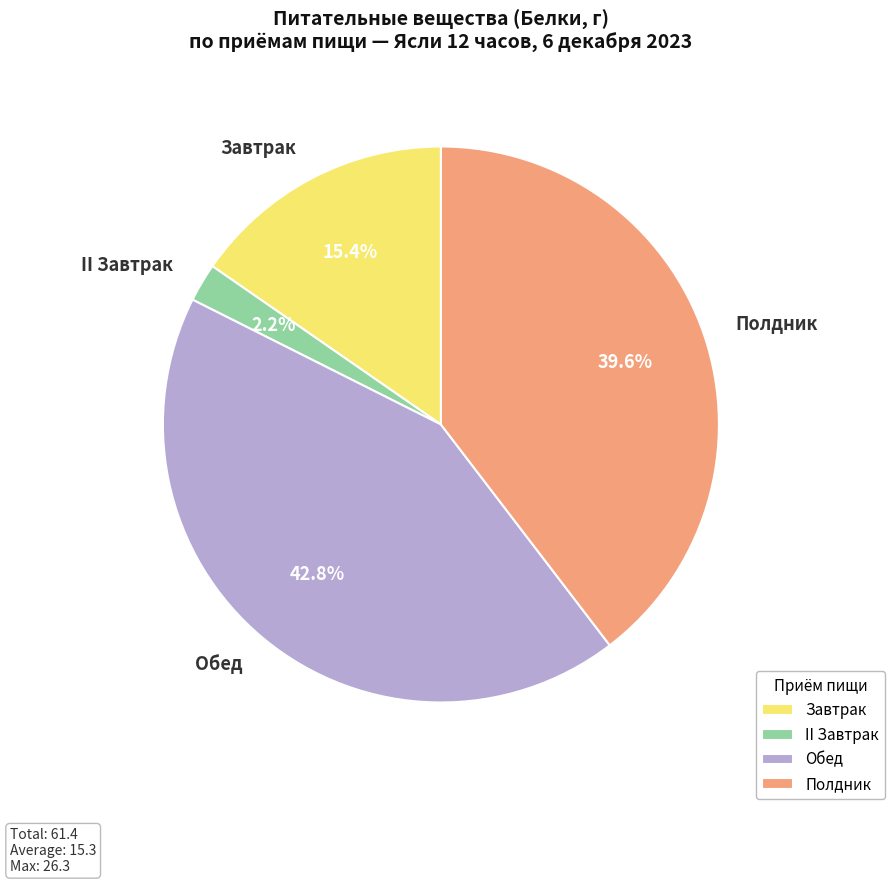

To the nearest percent, what portion does Завтрак represent?

15%